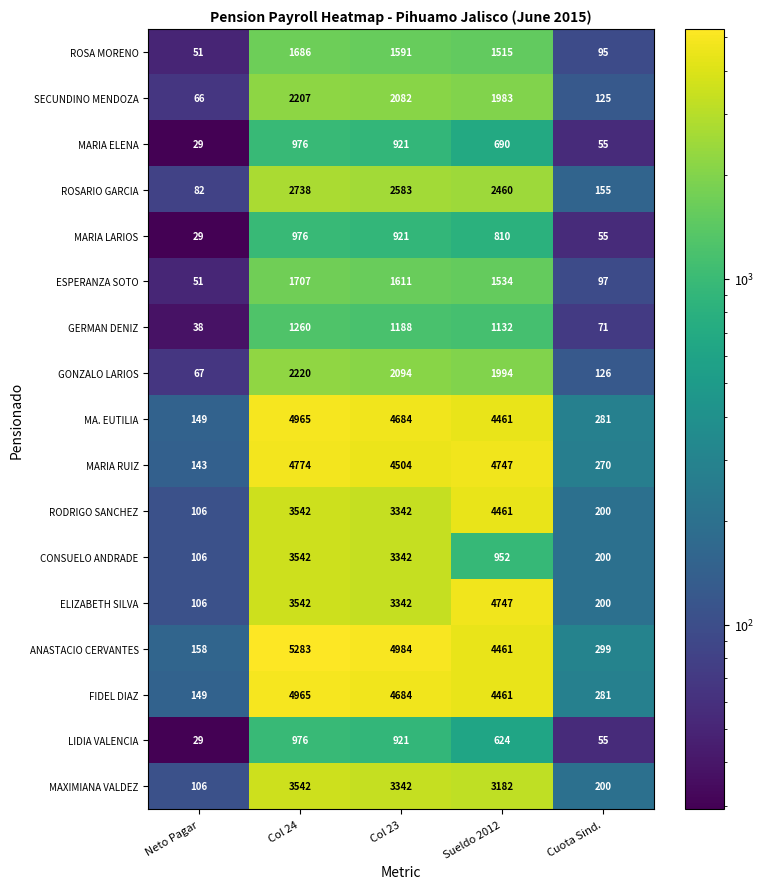

Count the number of data series in this chart.

17